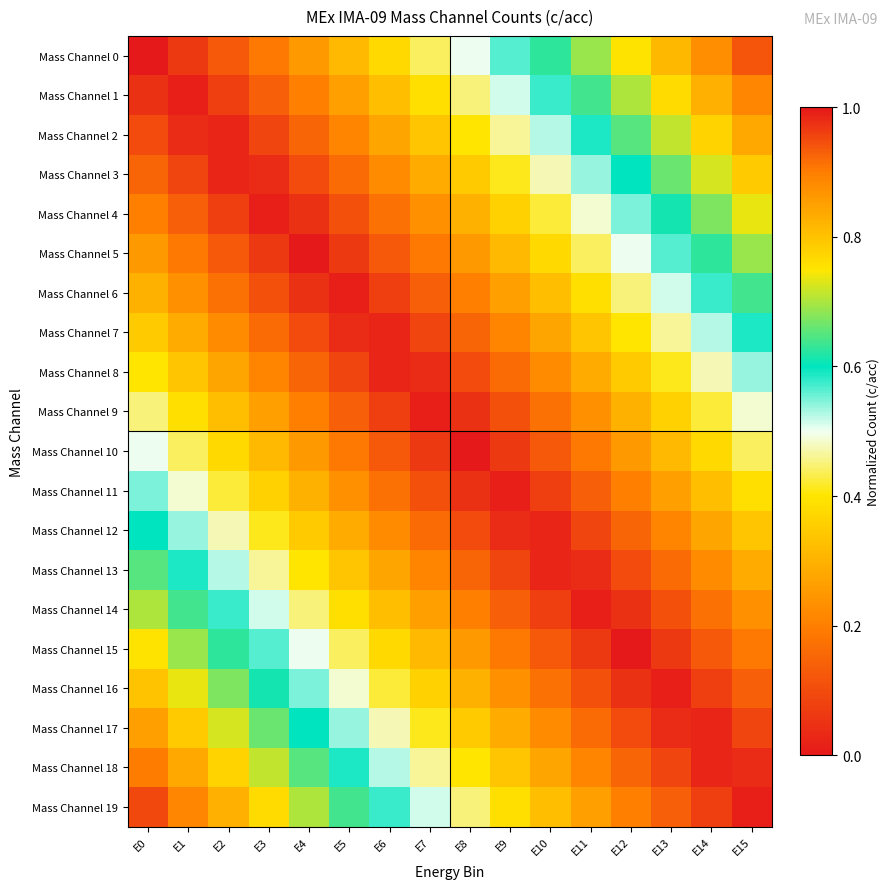

How many categories are shown in the chart?

16